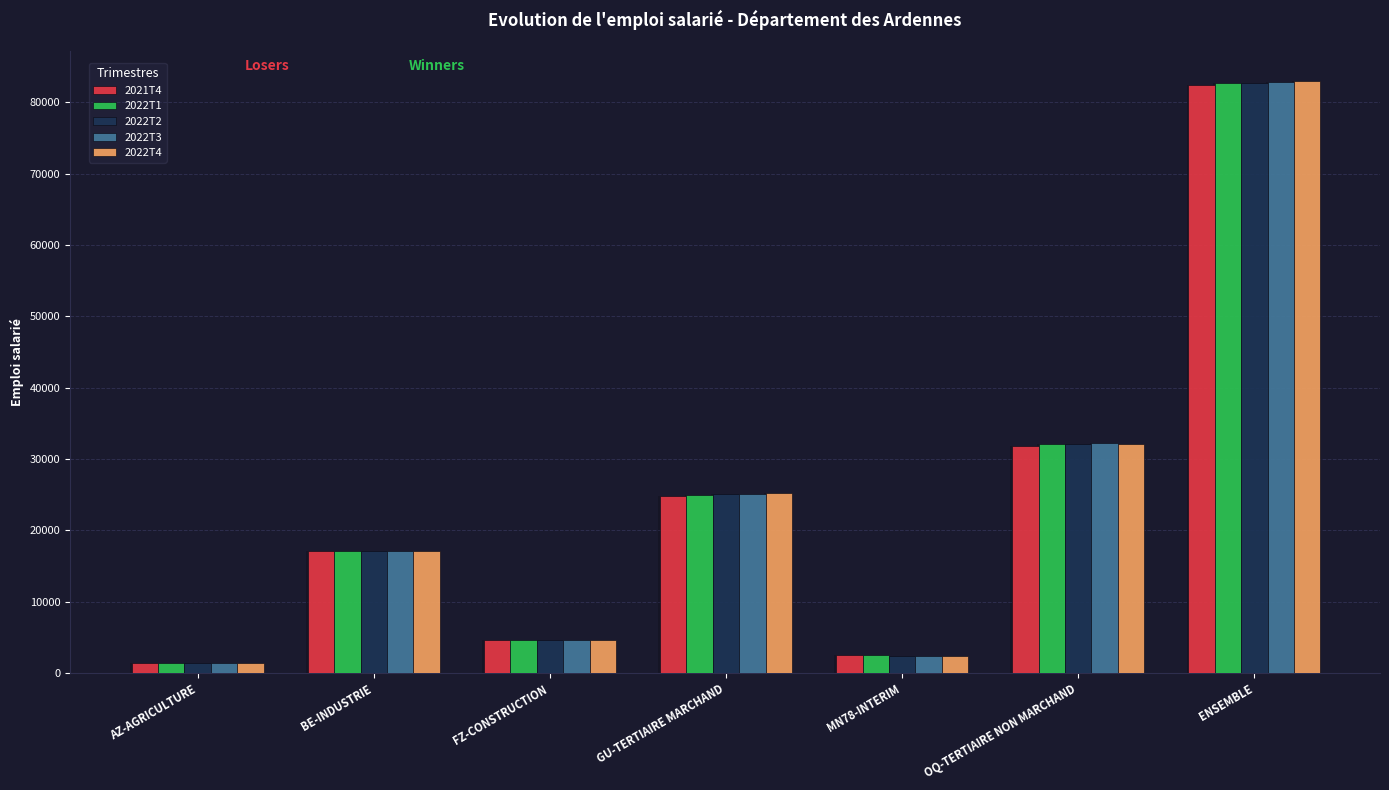

Which series has the largest range (max minus min)?

2022T4